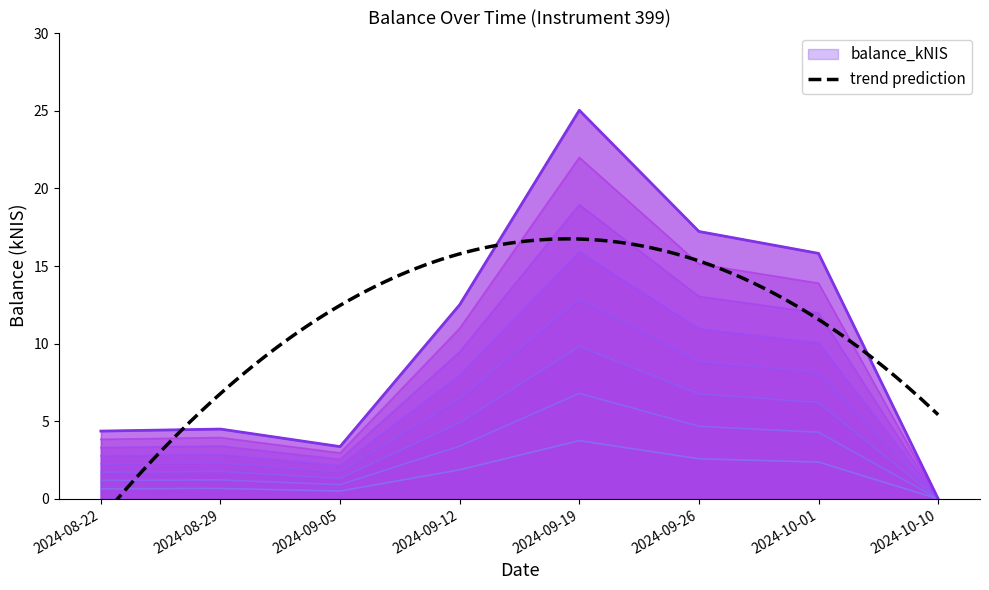

What is the label of the 1st point from the left?

2024-08-22